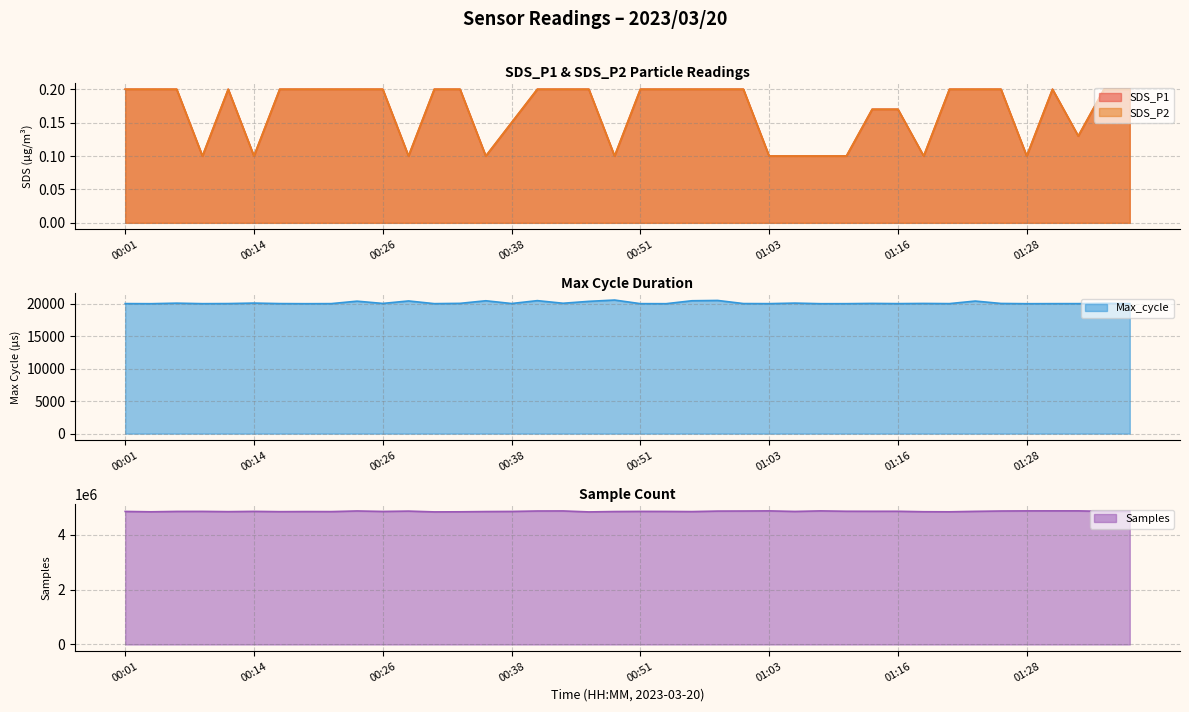

True or false: Max_cycle and SDS_P1 cross at least once.

False